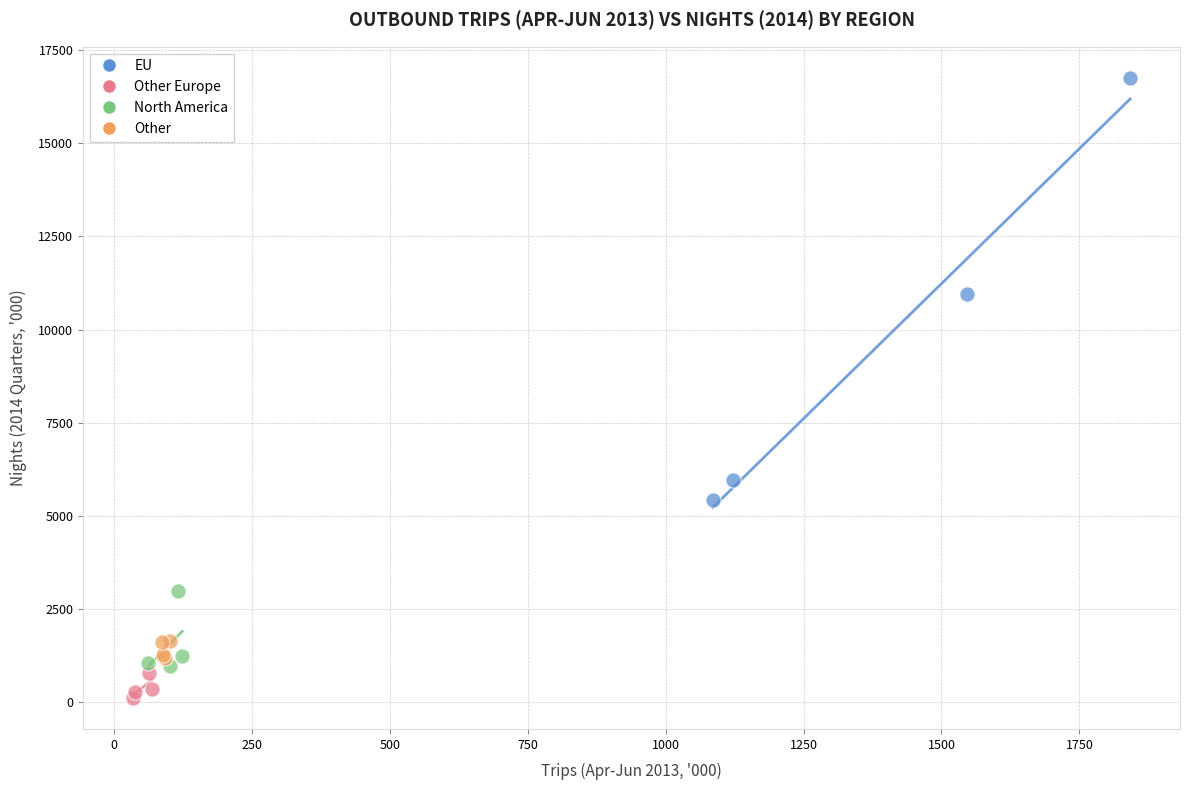

Which series contains the lowest Y value?

Other Europe